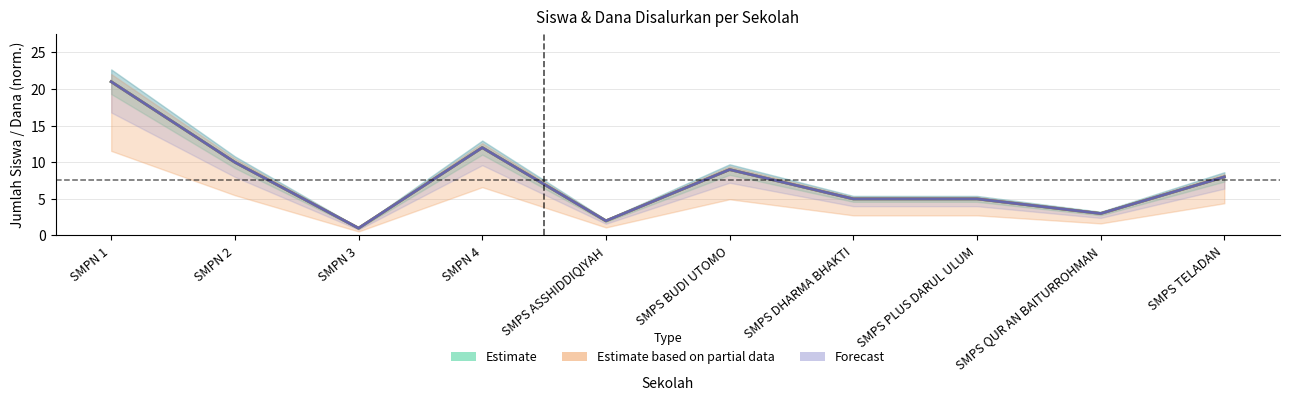

Which category has the lowest value in the Siswa Disalurkan series?

SMPN 3